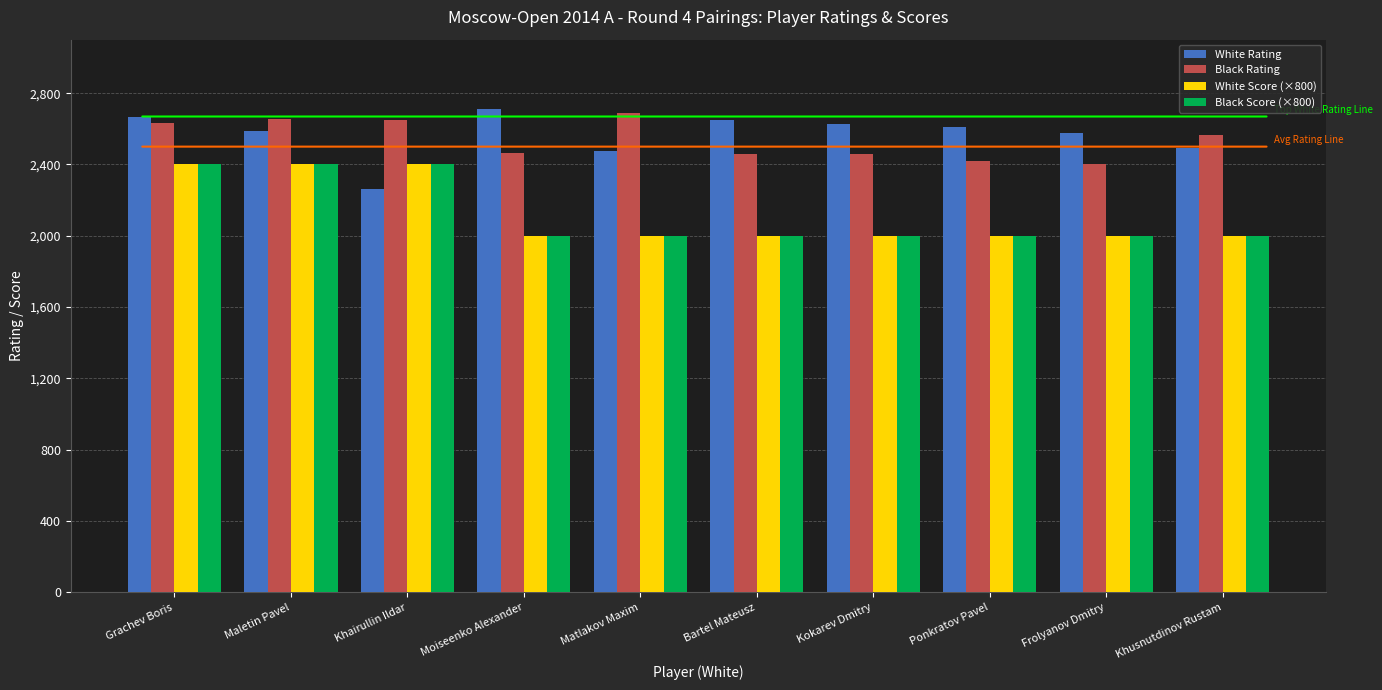

Is it true that White Rating equals 892 at Grachev Boris?

False